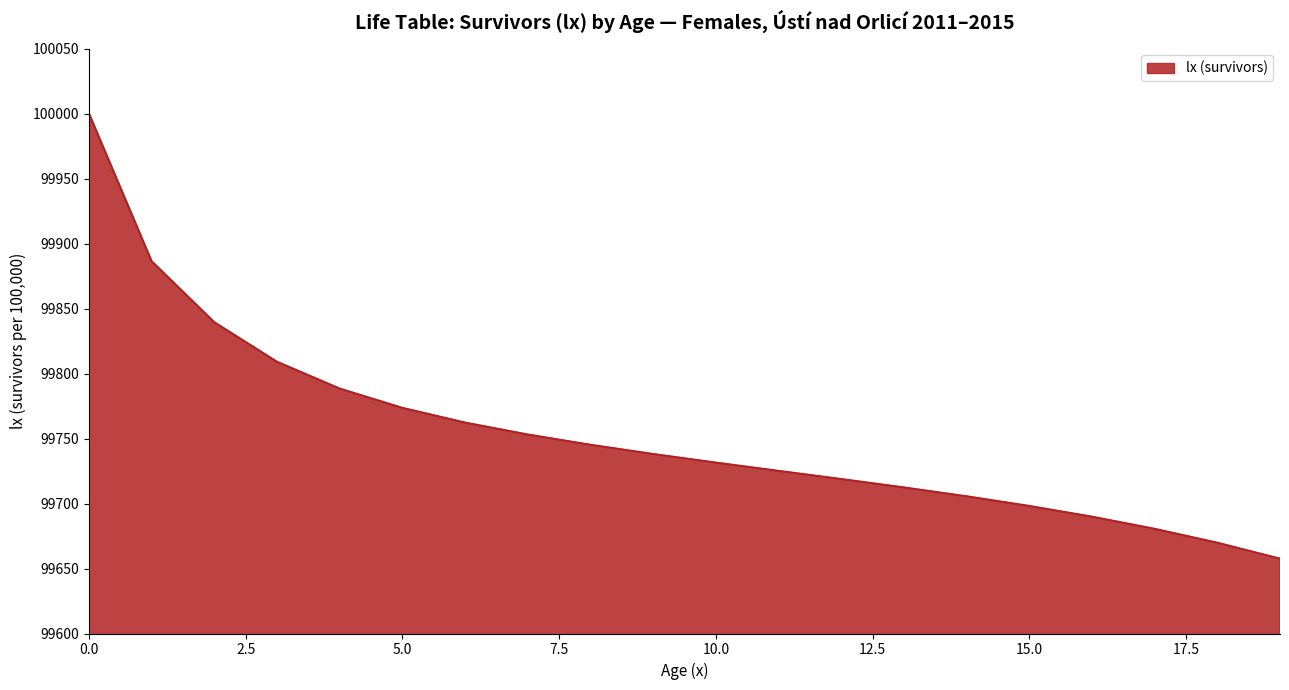

What is the difference between the maximum and minimum values?

342.4